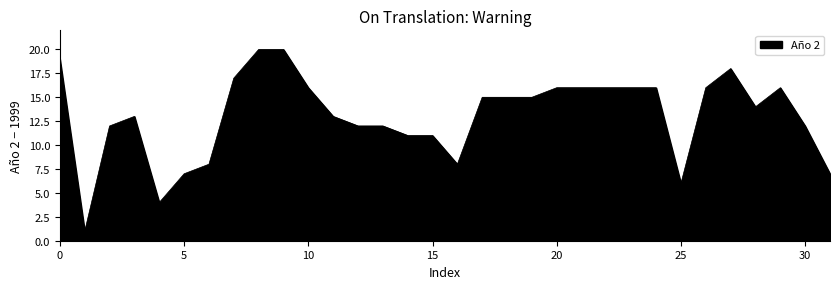

What is the difference between the maximum and minimum values?

19